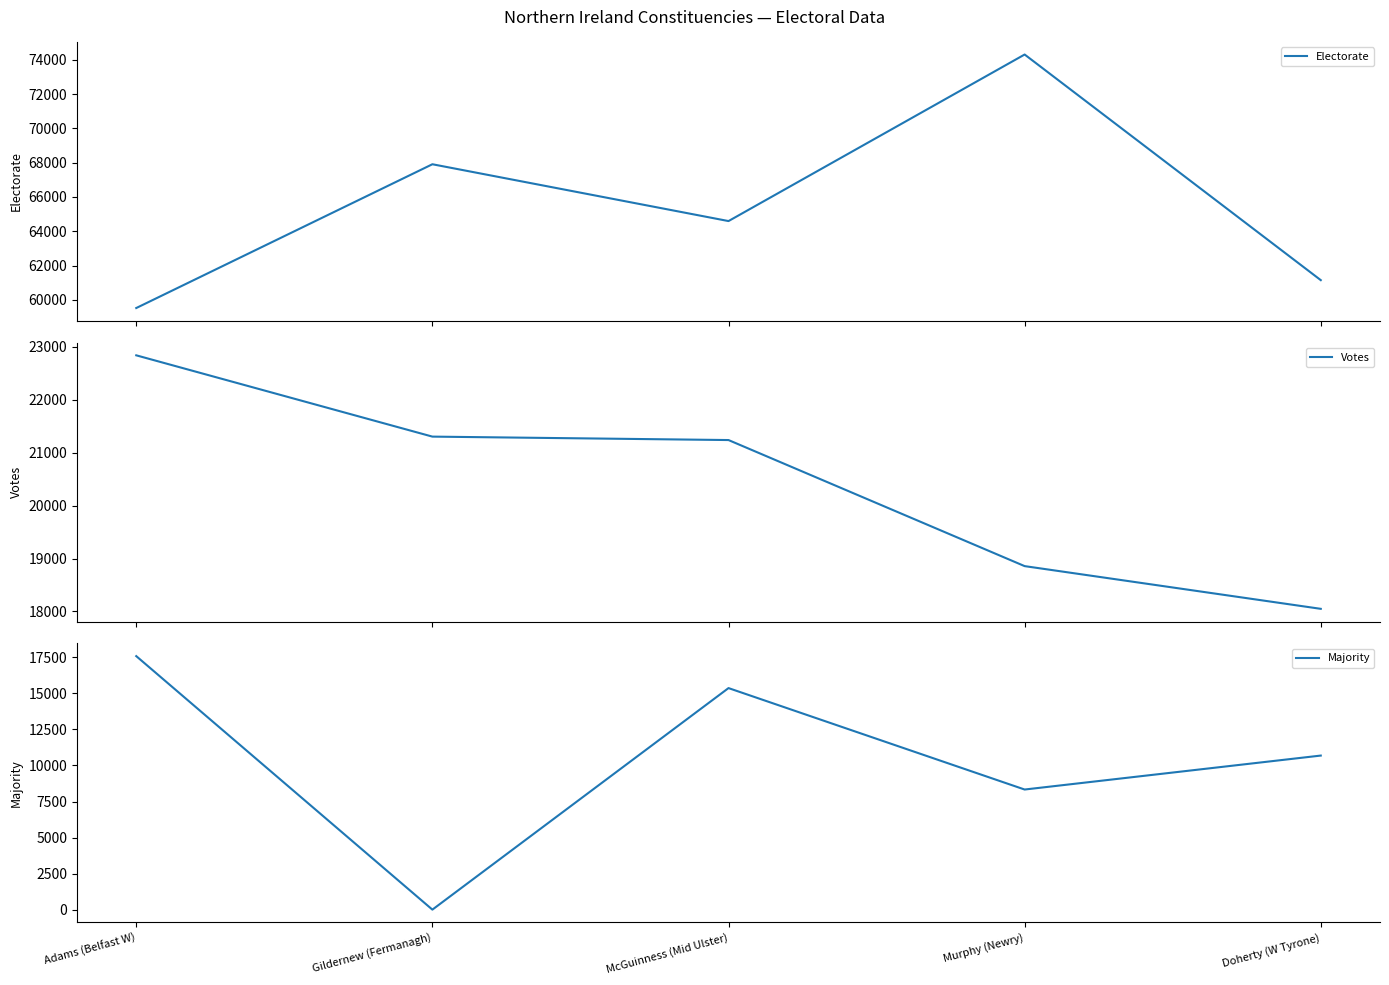

Reading left to right, transcribe all the data shown in this chart.

Electorate: 59522	67908	64594	74308	61148
Votes: 22840	21304	21239	18857	18050
Majority: 17579	4	15363	8331	10685